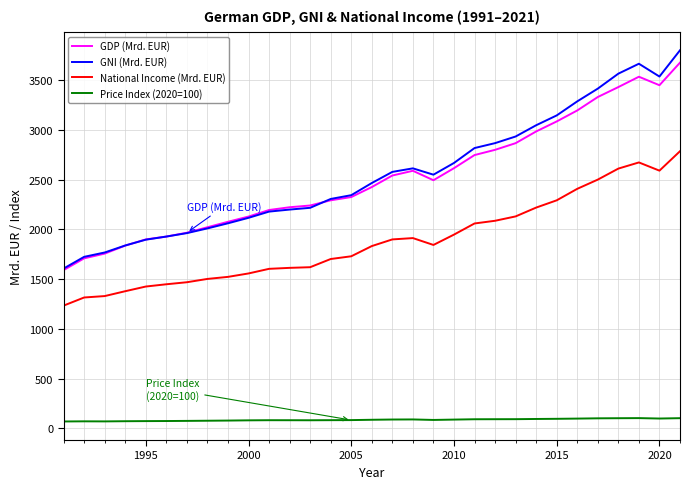

What is the minimum value for GNI (Mrd. EUR)?

1607.4